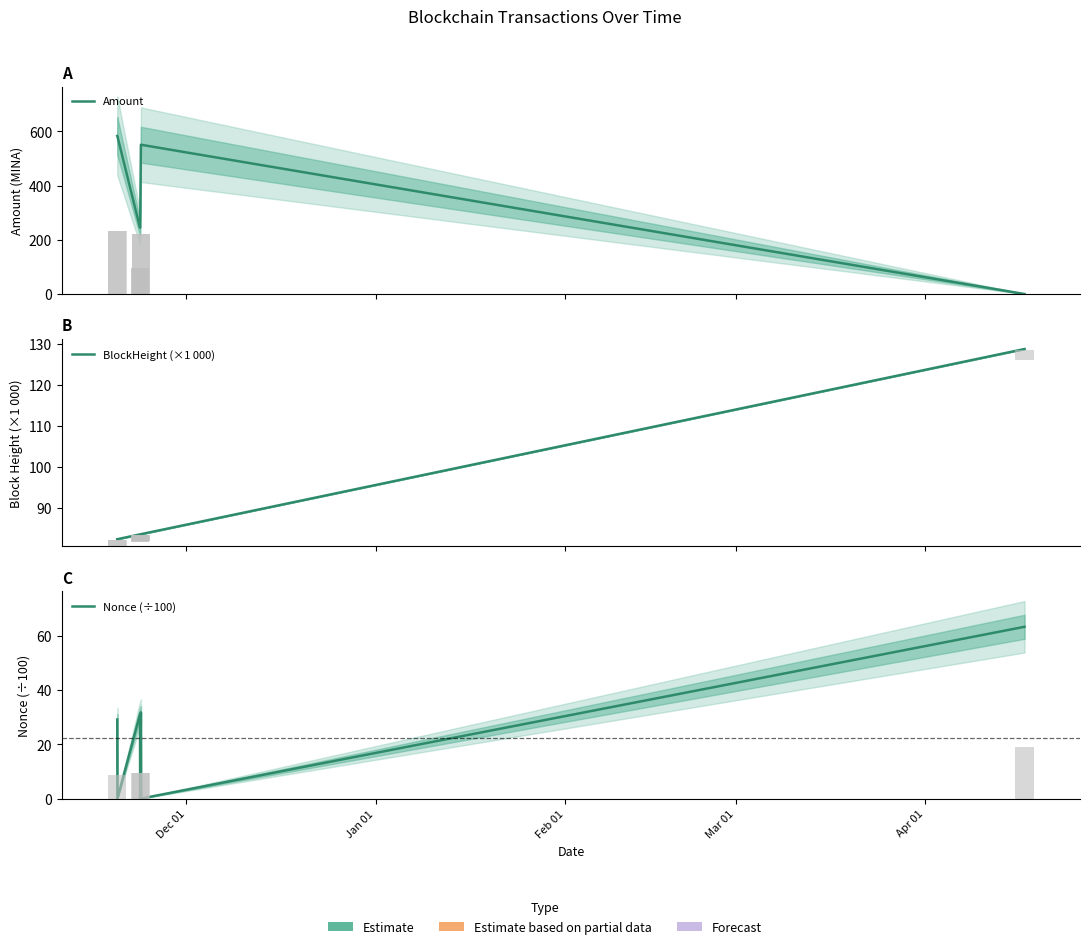

How many bars are there in each group?

3